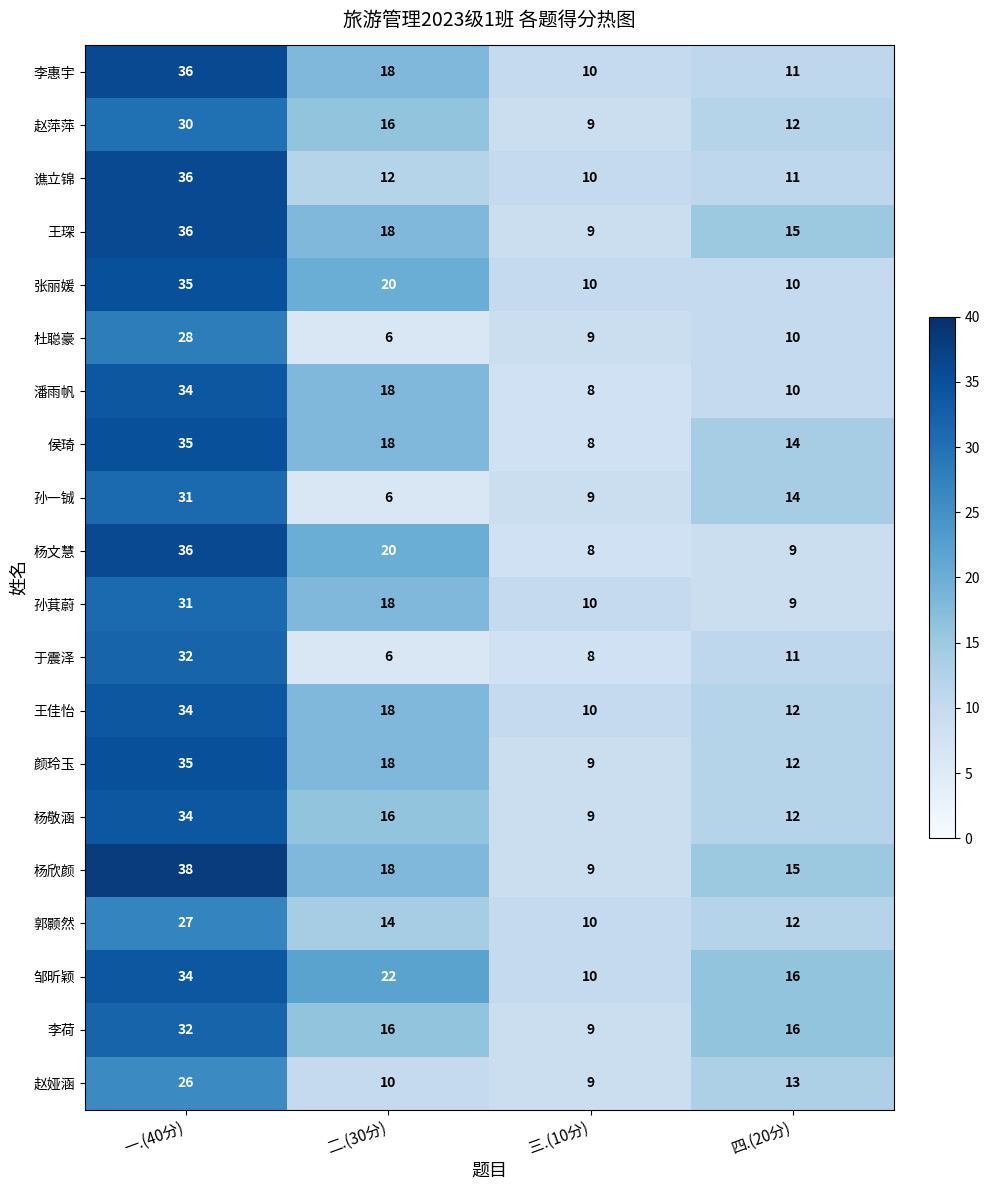

At which label does 孙萁蔚 first exceed 18?

一.(40分)